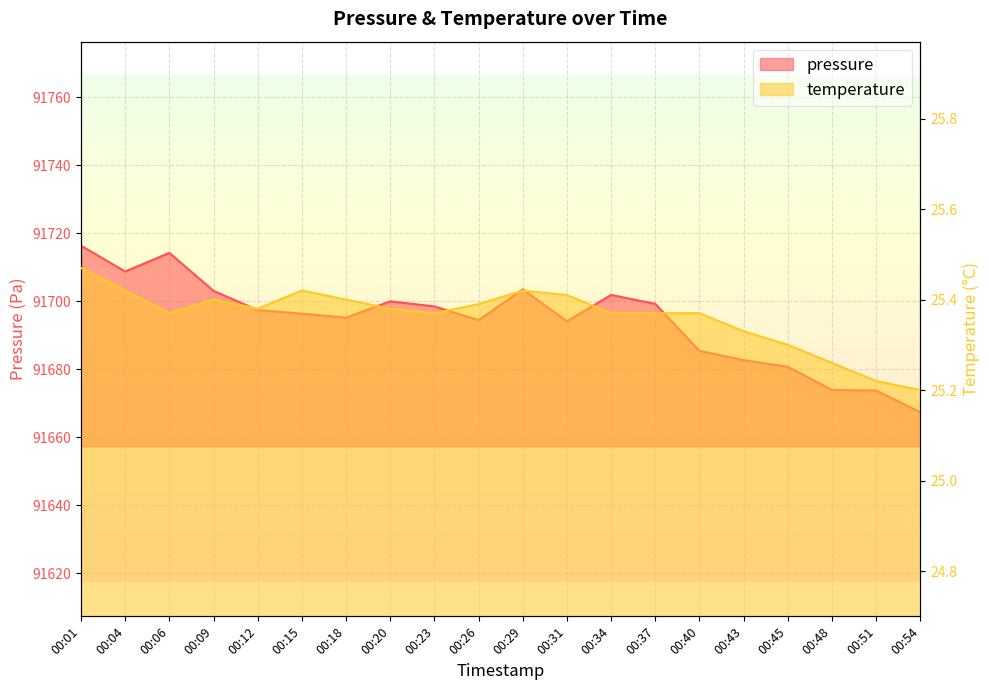

What is the value of the temperature point at the 6th from the left?

25.4